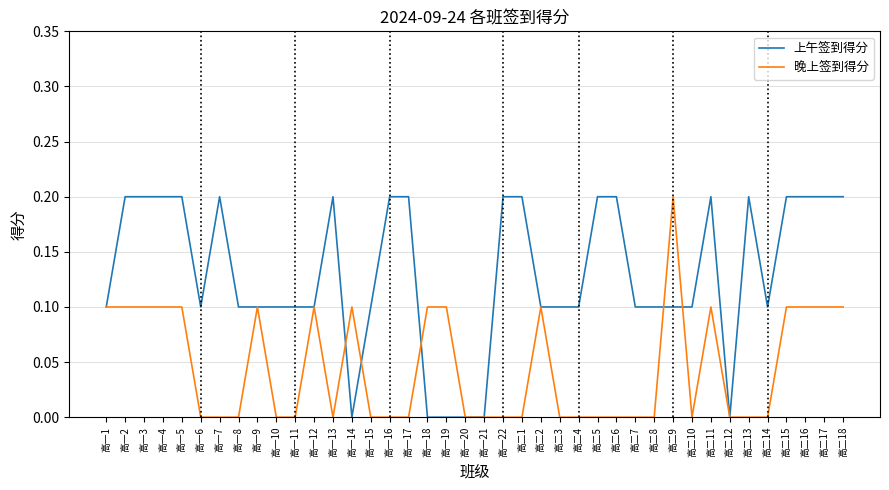

Rank the series by their average value, from lowest to highest.

晚上签到得分, 上午签到得分